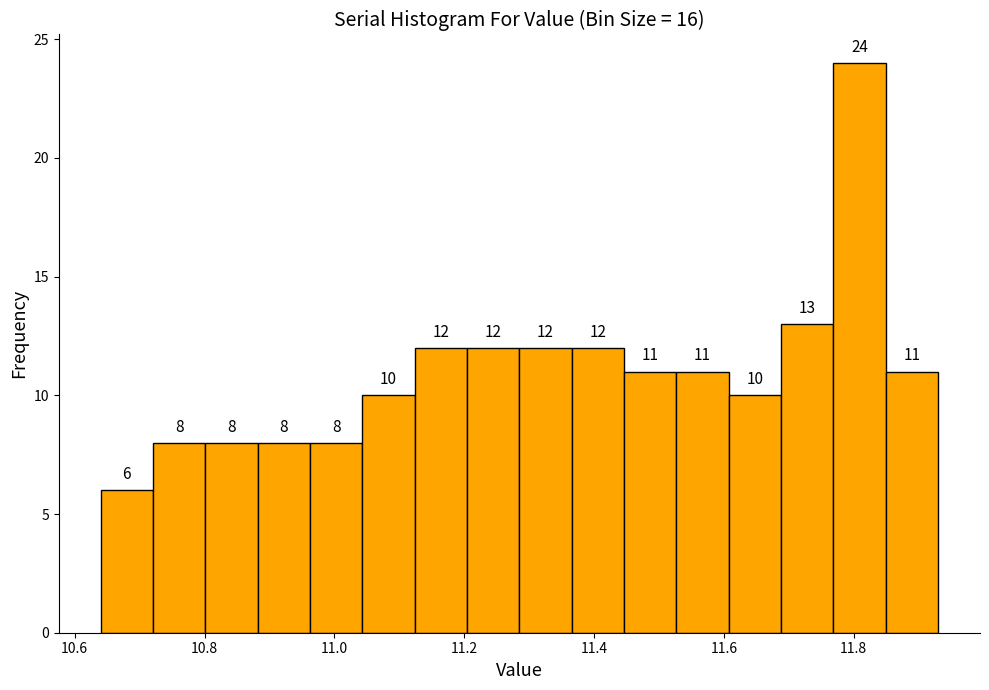

Reading left to right, list every bar in this chart as the range it spans on the x-axis followed by its height. The bar edges are not printed on the chart, so give them approximately, as read against the axis.

10.64 to 10.72: 6
10.72 to 10.80: 8
10.80 to 10.88: 8
10.88 to 10.96: 8
10.96 to 11.04: 8
11.04 to 11.12: 10
11.12 to 11.20: 12
11.20 to 11.28: 12
11.28 to 11.36: 12
11.36 to 11.44: 12
11.44 to 11.52: 11
11.52 to 11.60: 11
11.60 to 11.68: 10
11.68 to 11.76: 13
11.76 to 11.84: 24
11.84 to 11.94: 11